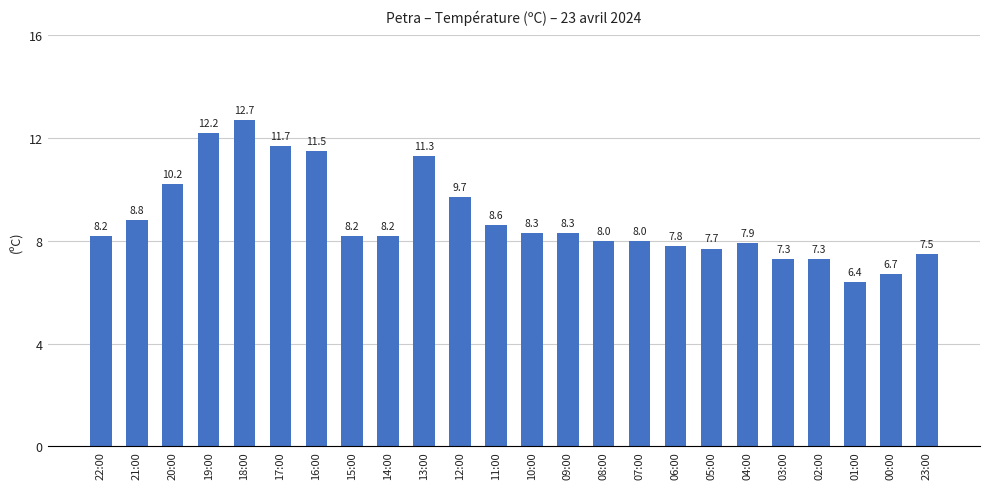

How many bars are there in total?

24